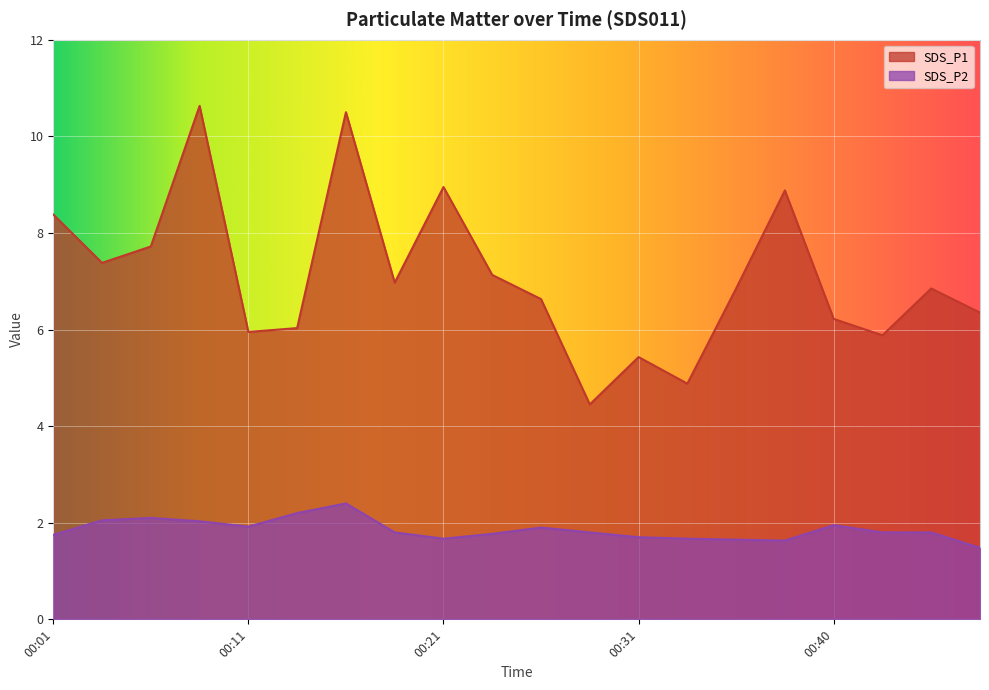

The SDS_P2 series shows 0.6 at 00:38. True or false?

False